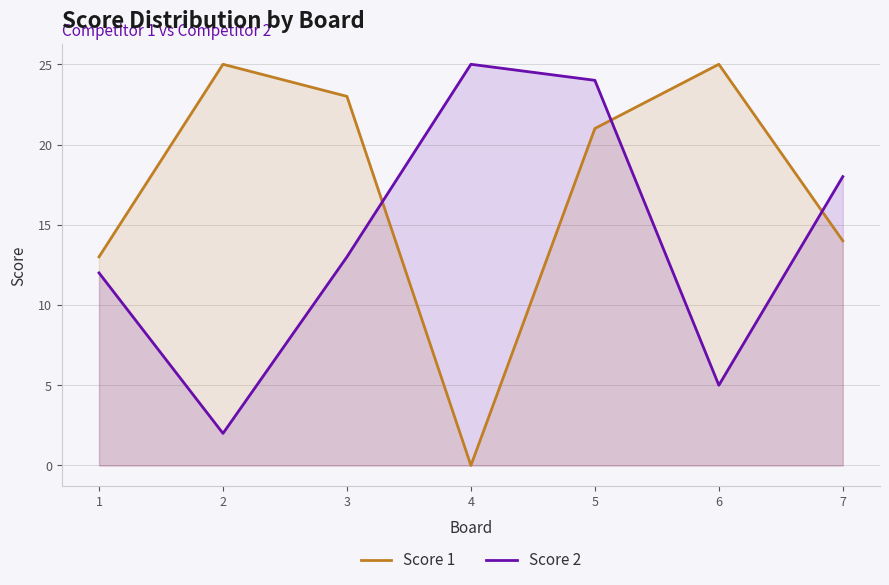

What are all the series names shown in the legend?

Score 1, Score 2